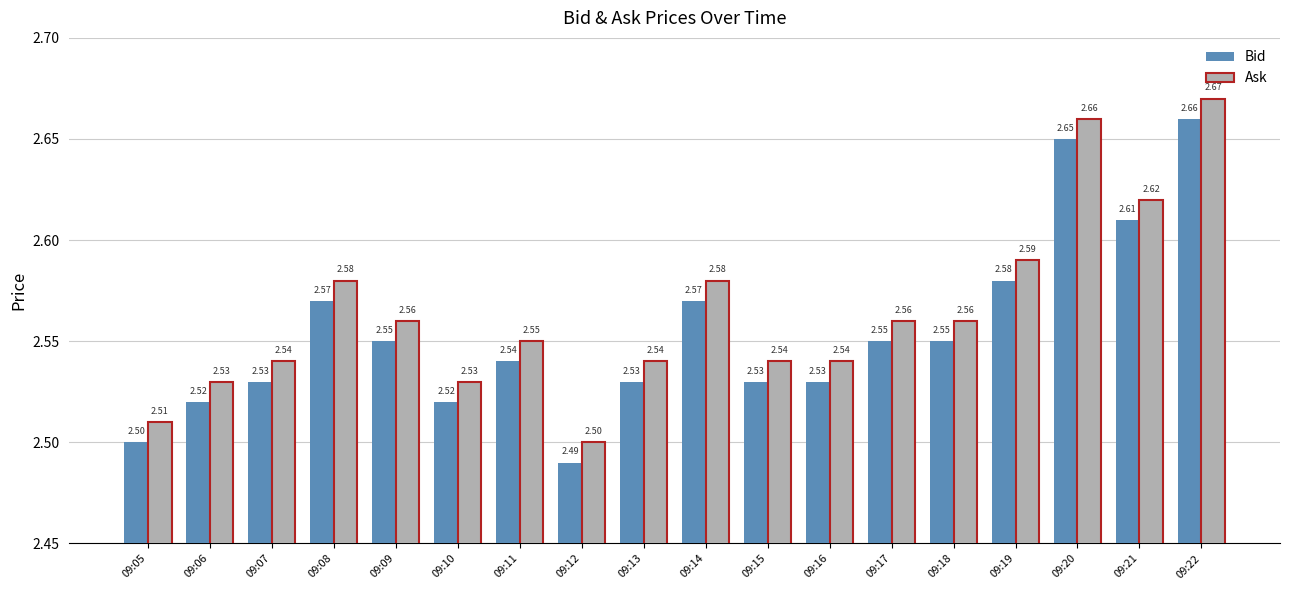

List the series in order of their peak value, highest first.

Ask, Bid